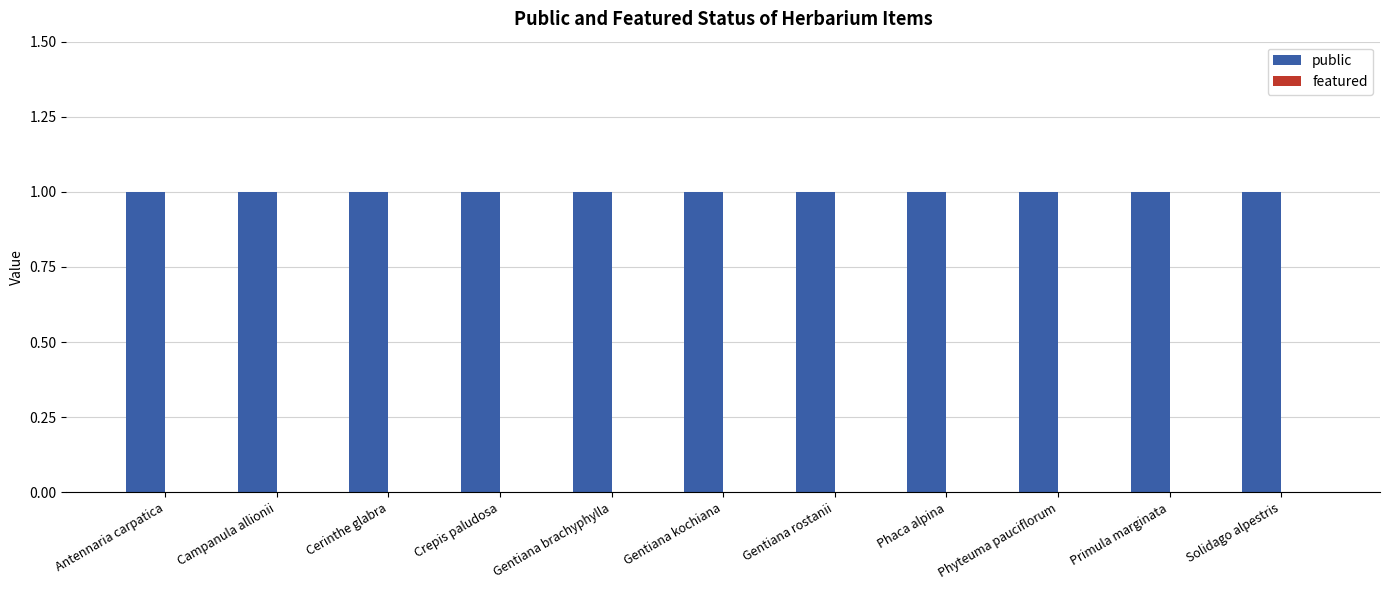

The public series shows 1 at Crepis paludosa. True or false?

False